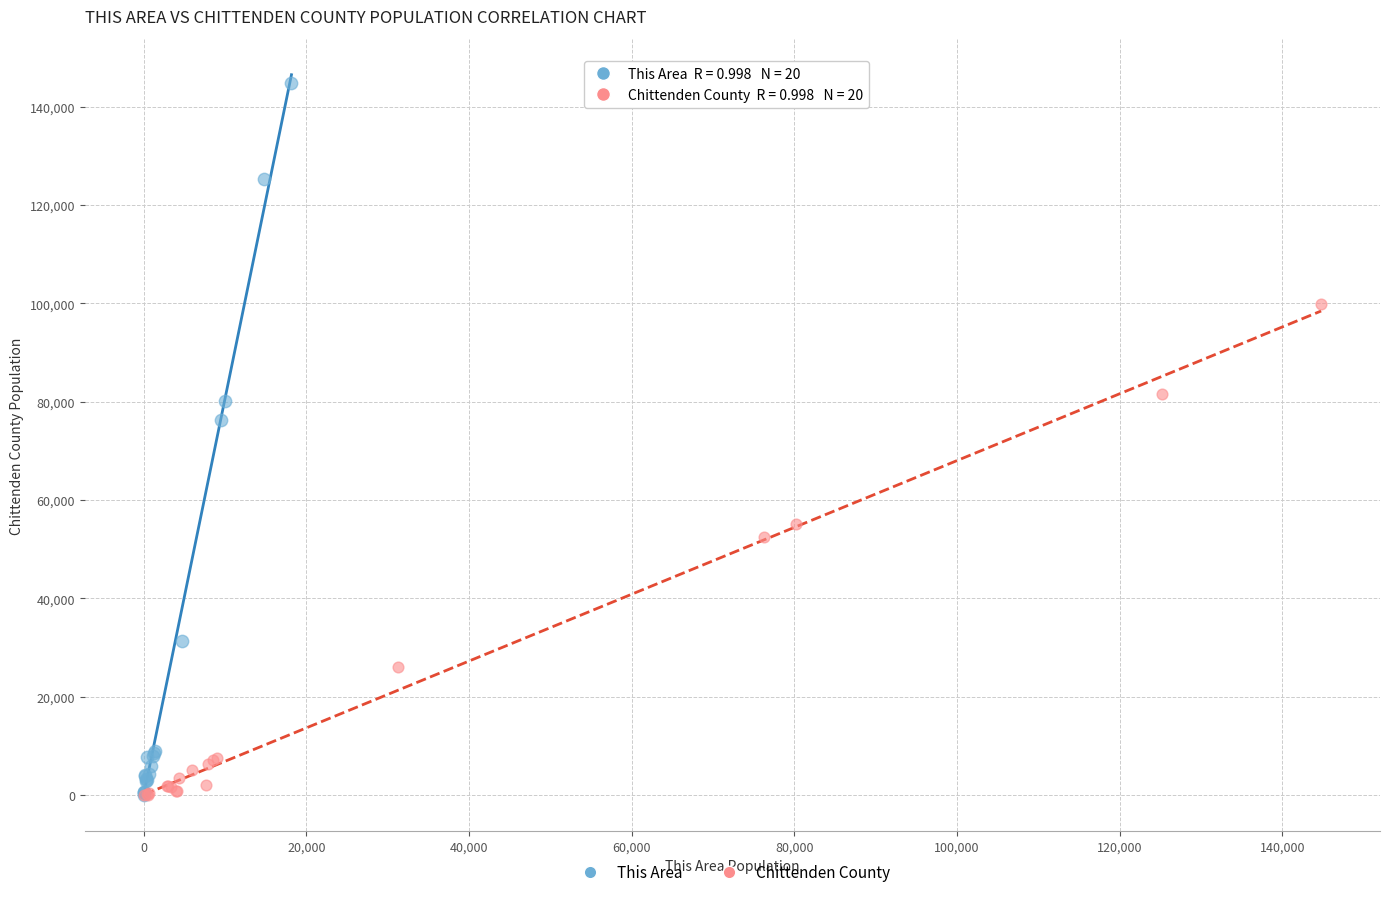

Which series has the widest spread of Y values?

This Area